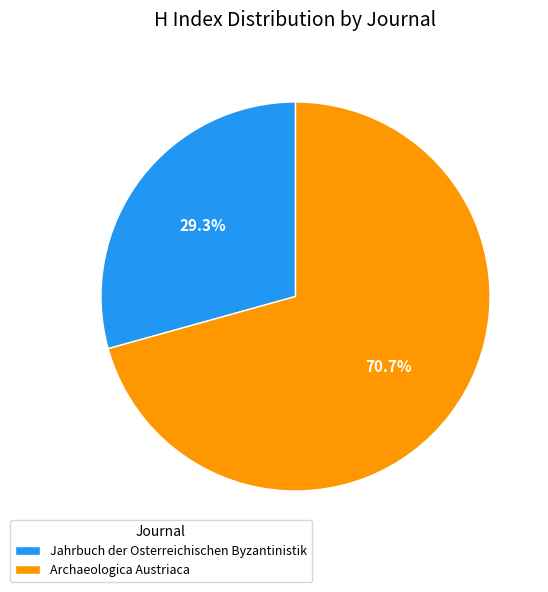

How many segments does this pie chart have?

2